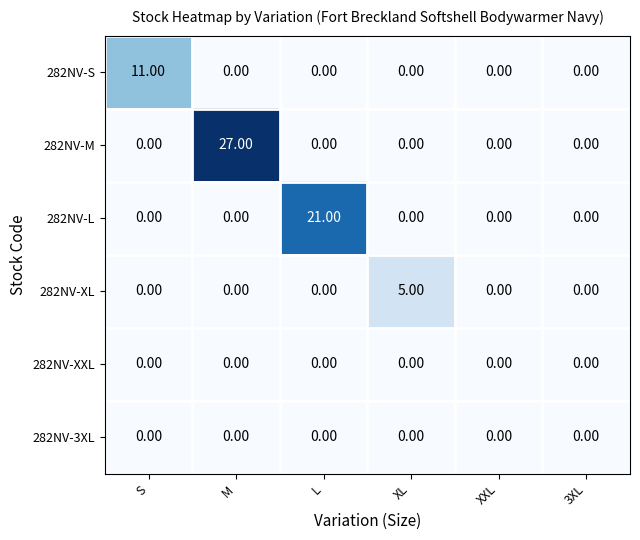

Which category has the highest value across all series?

M